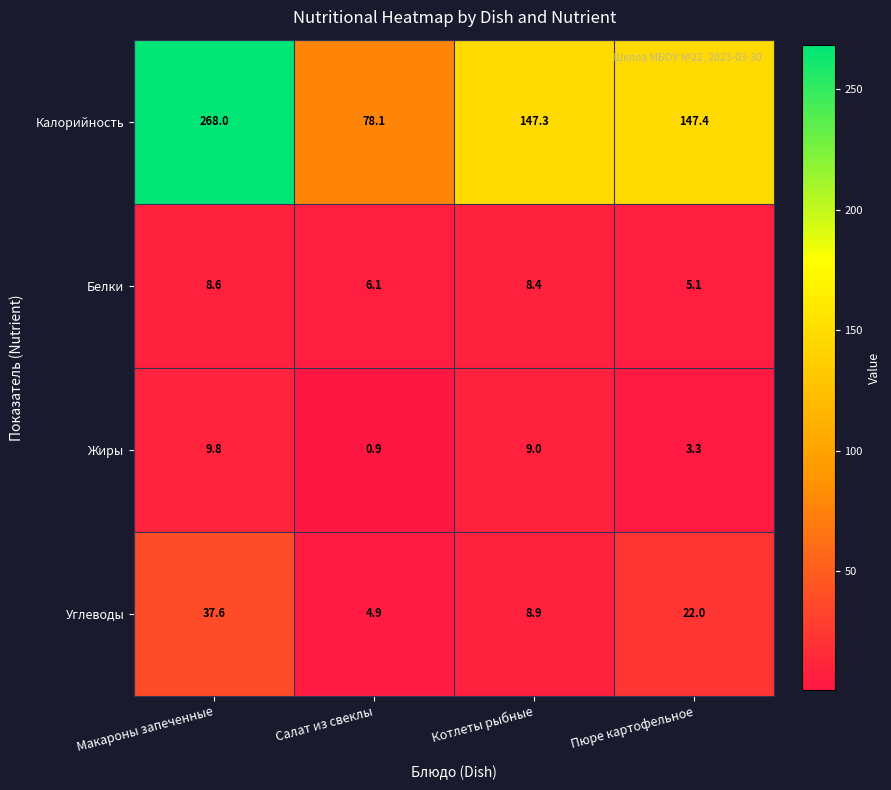

What is the average value of the Жиры series?

5.8